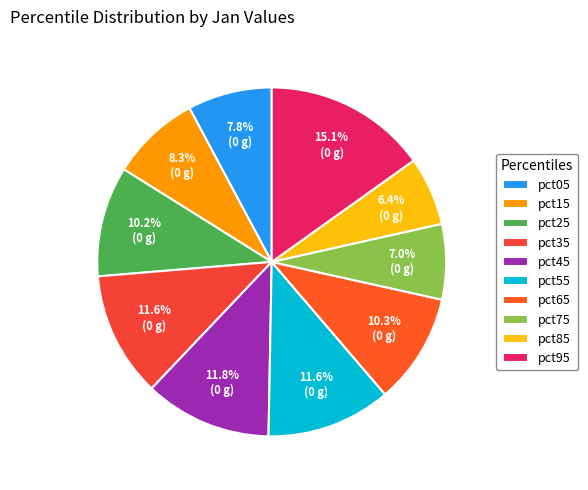

What percentage is the pct65 slice, to the nearest percent?

10%